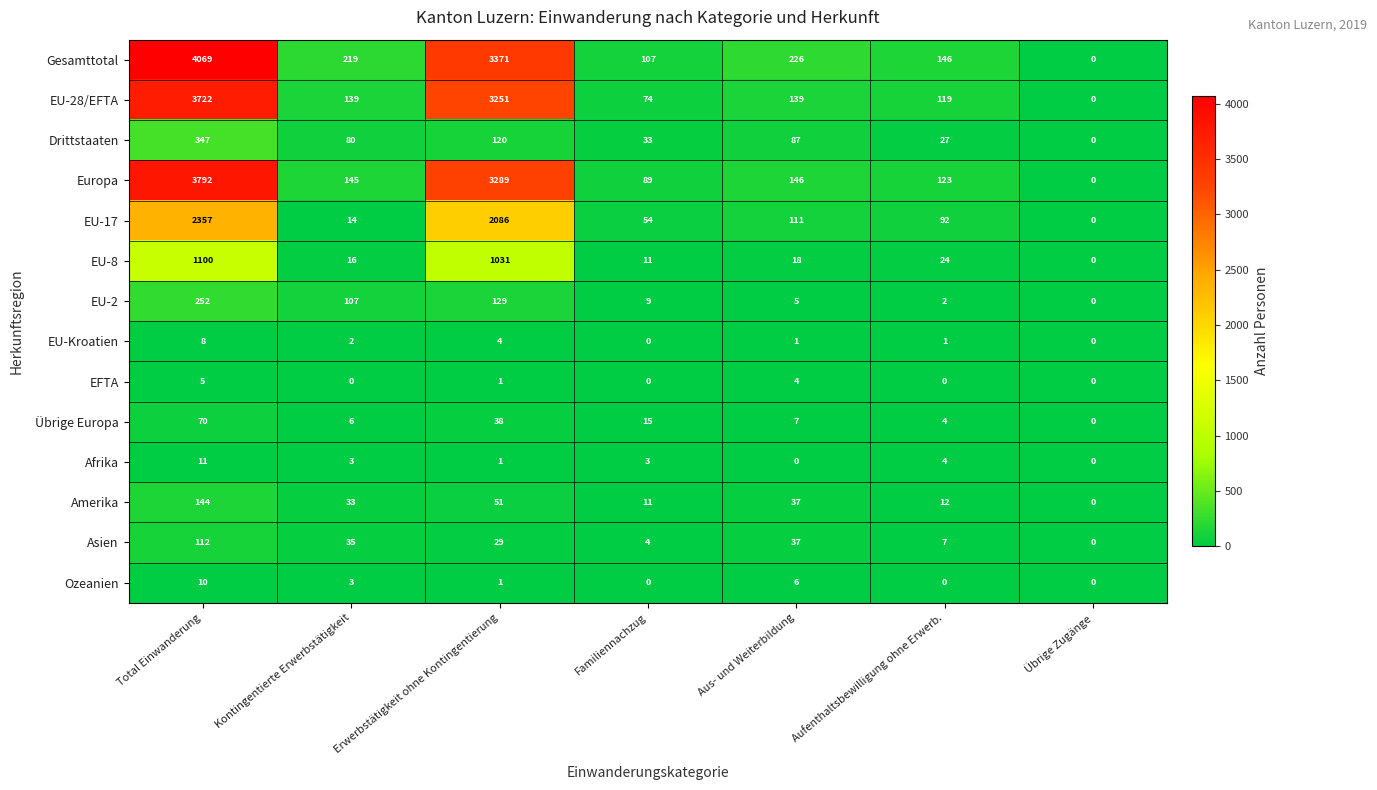

List the series in order of their peak value, highest first.

Gesamttotal, Europa, EU-28/EFTA, EU-17, EU-8, Drittstaaten, EU-2, Amerika, Asien, Übrige Europa, Afrika, Ozeanien, EU-Kroatien, EFTA